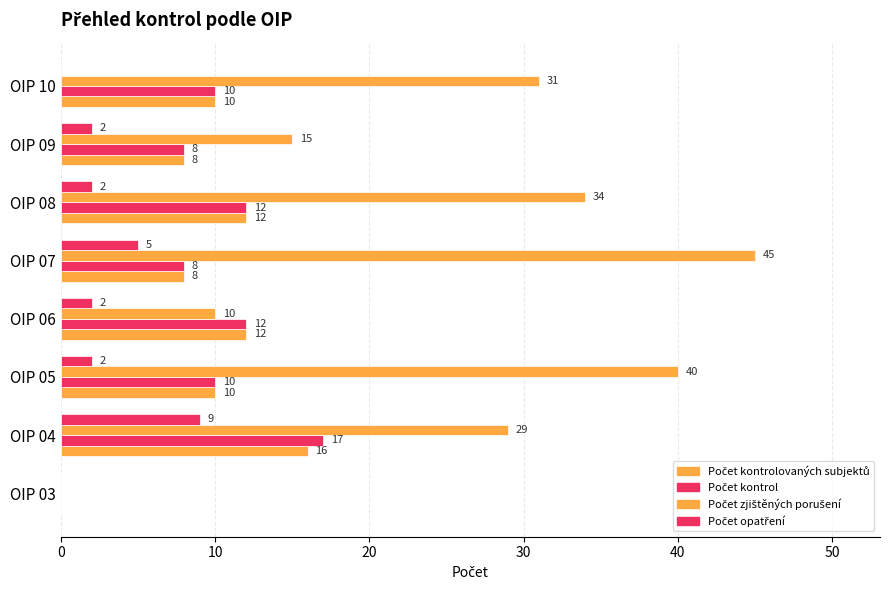

Count the number of data series in this chart.

4